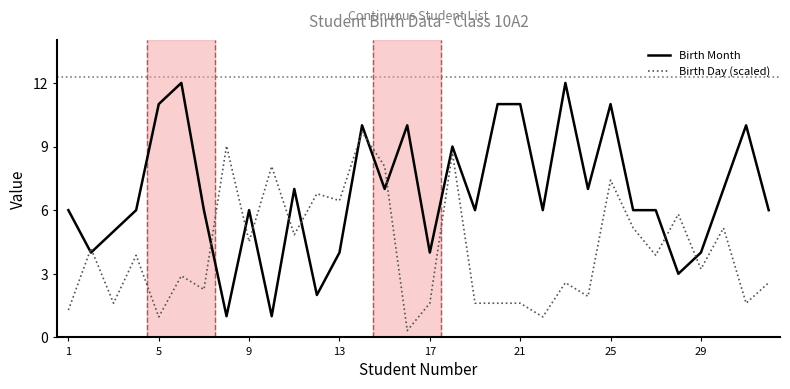

Does the chart have visible grid lines?

No